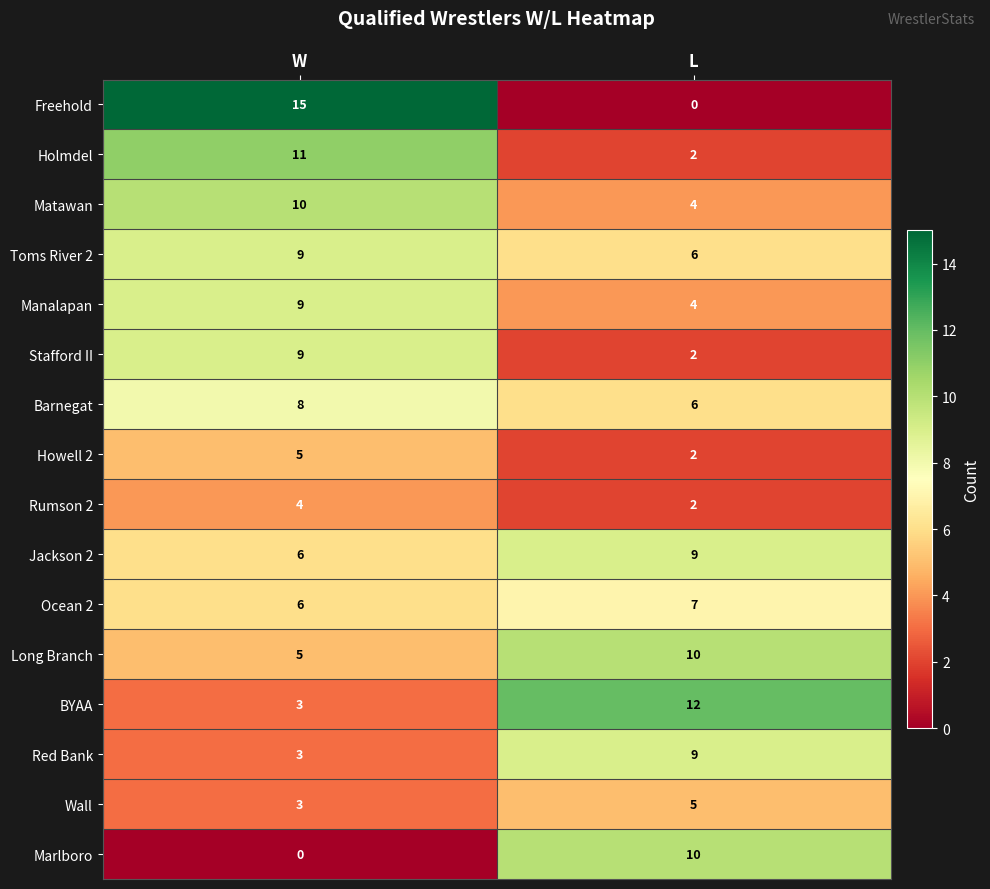

At which category does the chart reach its peak across all series?

W